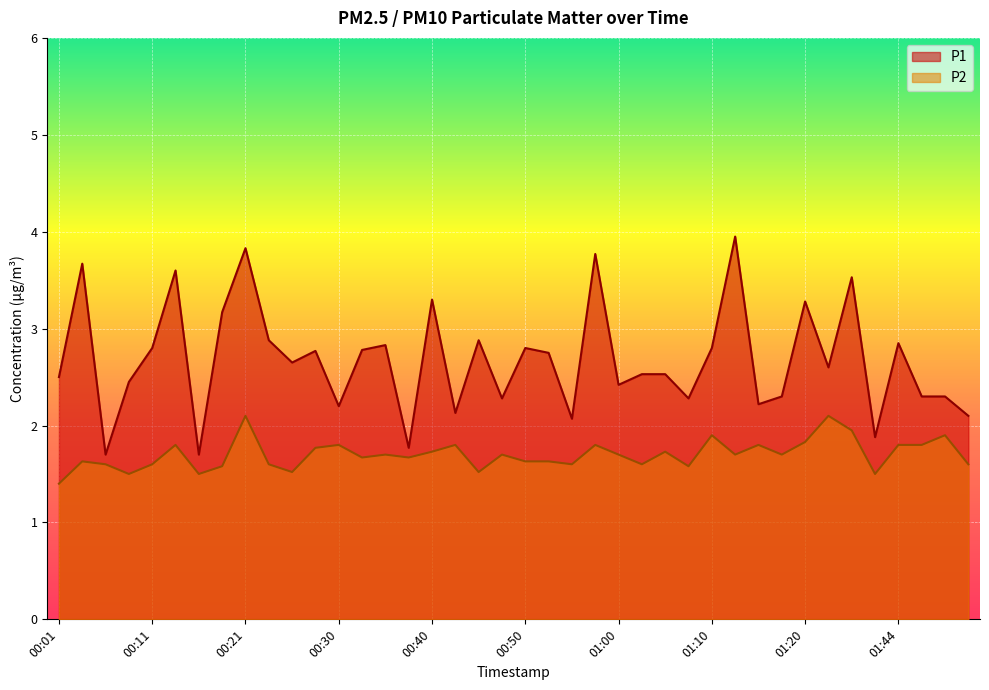

Is it true that P1 equals 1.8 at 00:38?

True